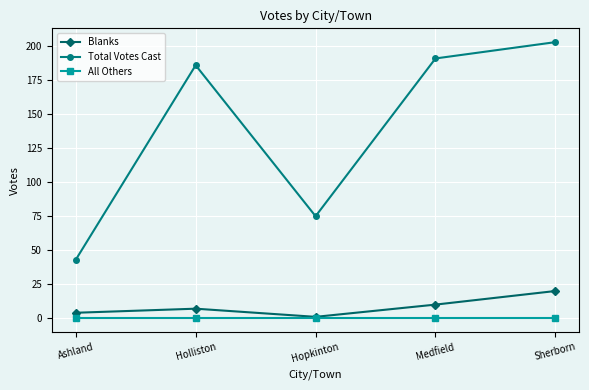

Between Holliston and Medfield, which series saw the biggest shift?

Total Votes Cast